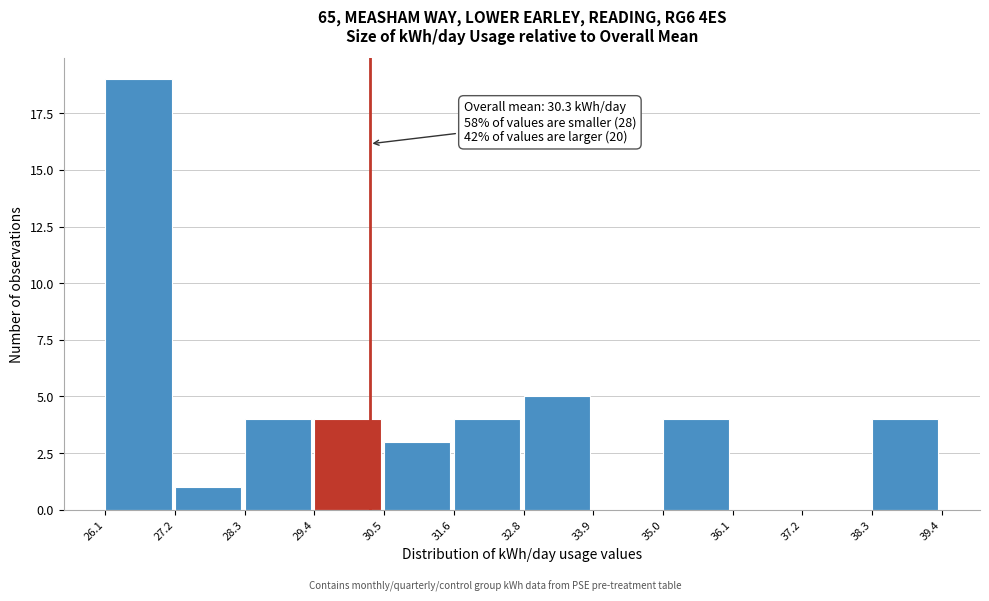

Which range on the x-axis has the tallest bar?

26.1 to 27.2